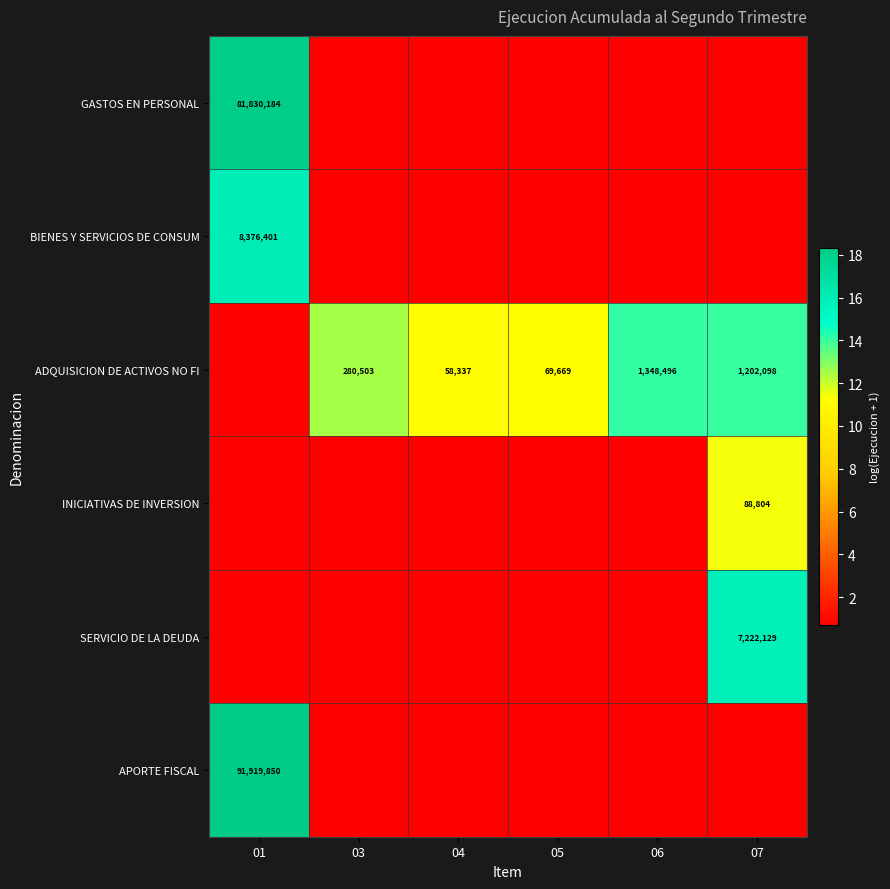

Which series has the largest range (max minus min)?

APORTE FISCAL